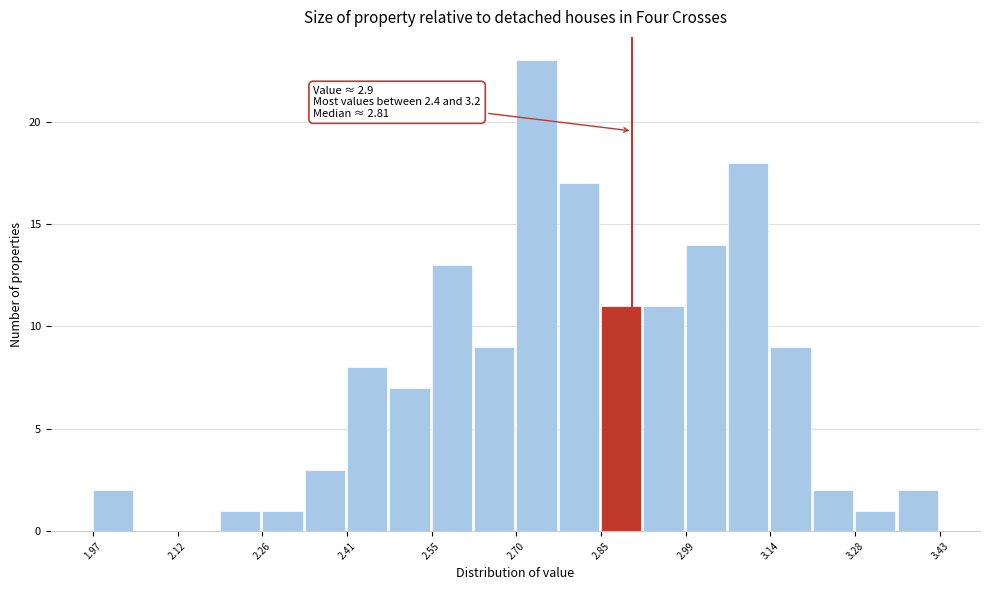

Read against the x-axis, roughly where is the centre of the tallest bar?

2.74